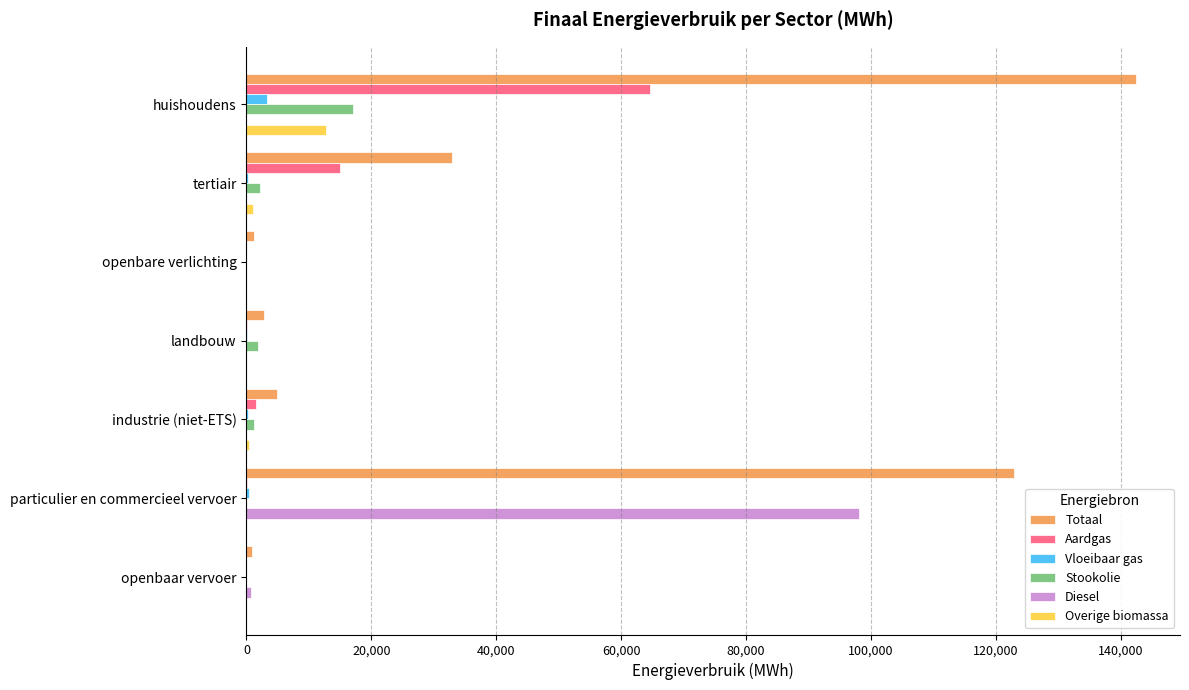

Which series has the largest total across all categories?

Totaal